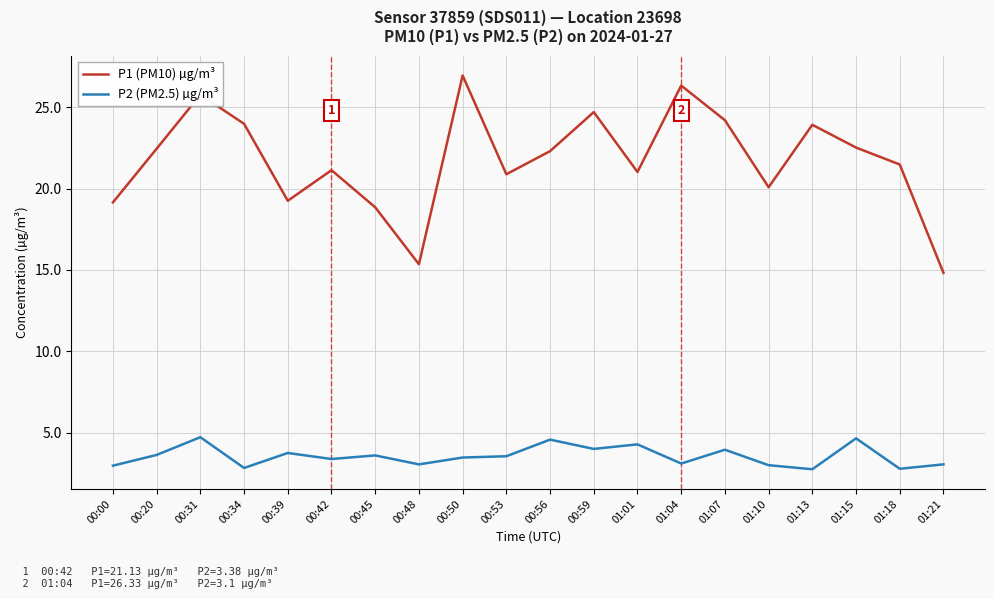

True or false: P2 (PM2.5) µg/m³ has a value of 3.4 at 00:42.

True